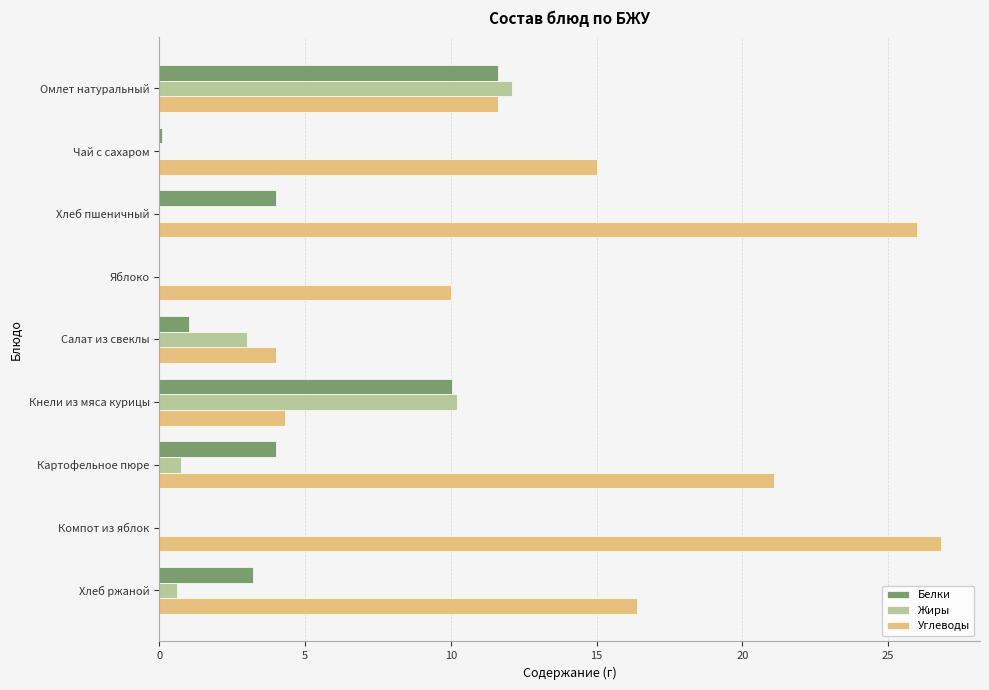

Which series changed the most between Кнели из мяса курицы and Картофельное пюре?

Углеводы